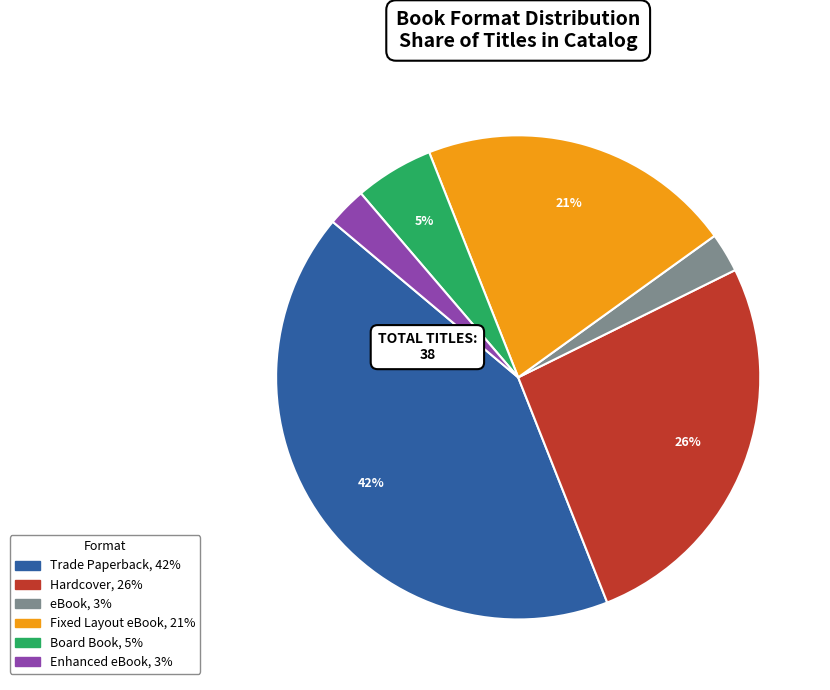

To the nearest percent, what is the combined percentage of Board Book and Trade Paperback?

47%